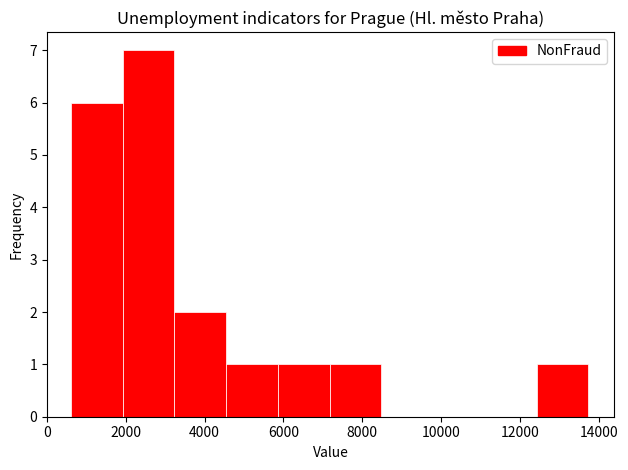

Reading left to right, list every bar in this chart as the range it spans on the x-axis followed by its height. Neither the bar edges nor the heights are printed on the chart, so give them approximately, as read against the axes.

600 to 2000: 6
2000 to 3200: 7
3200 to 4600: 2
4600 to 5800: 1
5800 to 7200: 1
7200 to 8400: 1
8400 to 9800: 0
9800 to 11200: 0
11200 to 12400: 0
12400 to 13800: 1